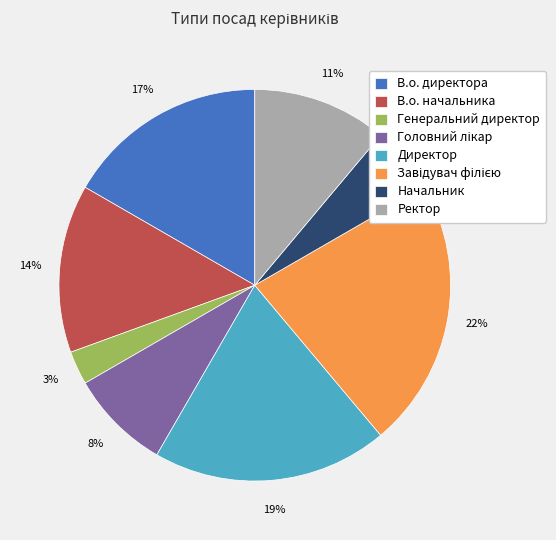

How many slices are in this pie chart?

8